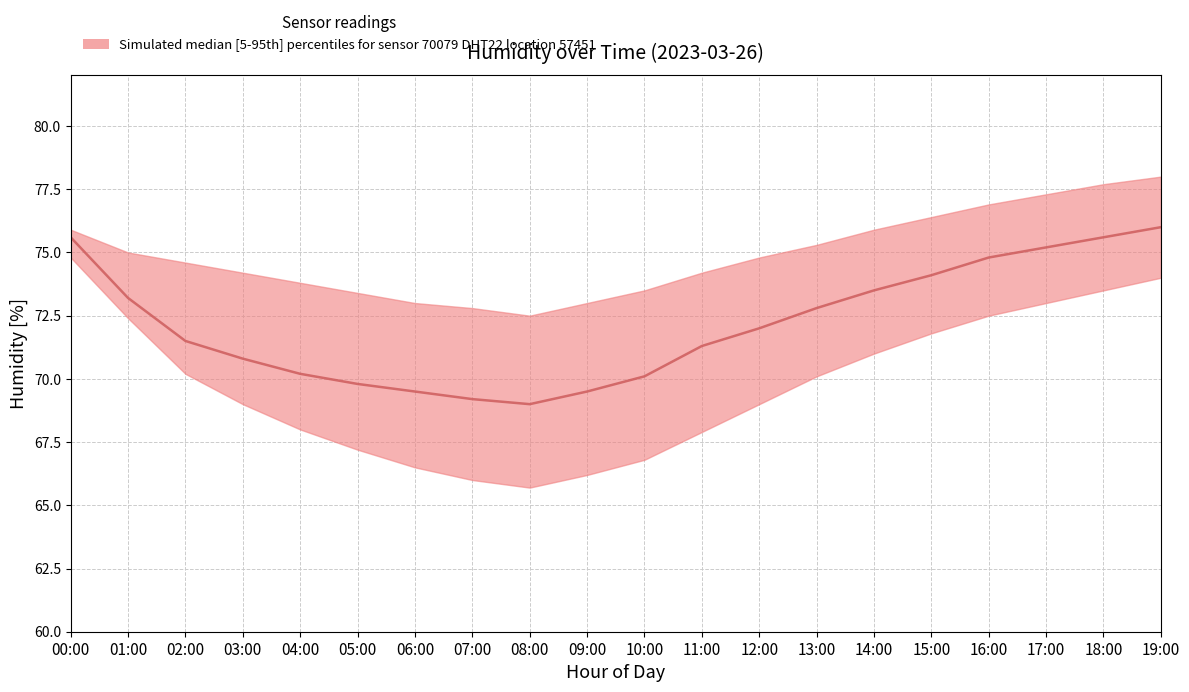

Rank the categories by humidity_median value from highest to lowest.

19:00, 00:00, 18:00, 17:00, 16:00, 15:00, 14:00, 01:00, 13:00, 12:00, 02:00, 11:00, 03:00, 04:00, 10:00, 05:00, 06:00, 09:00, 07:00, 08:00